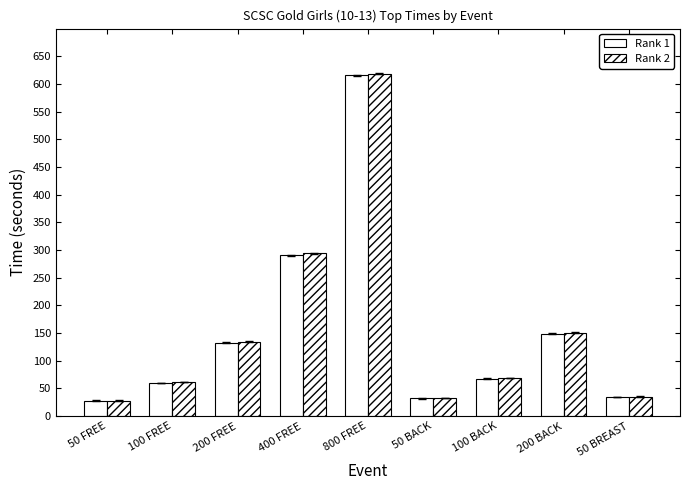

True or false: Rank 2 has a value of 114.3 at 100 BACK.

False